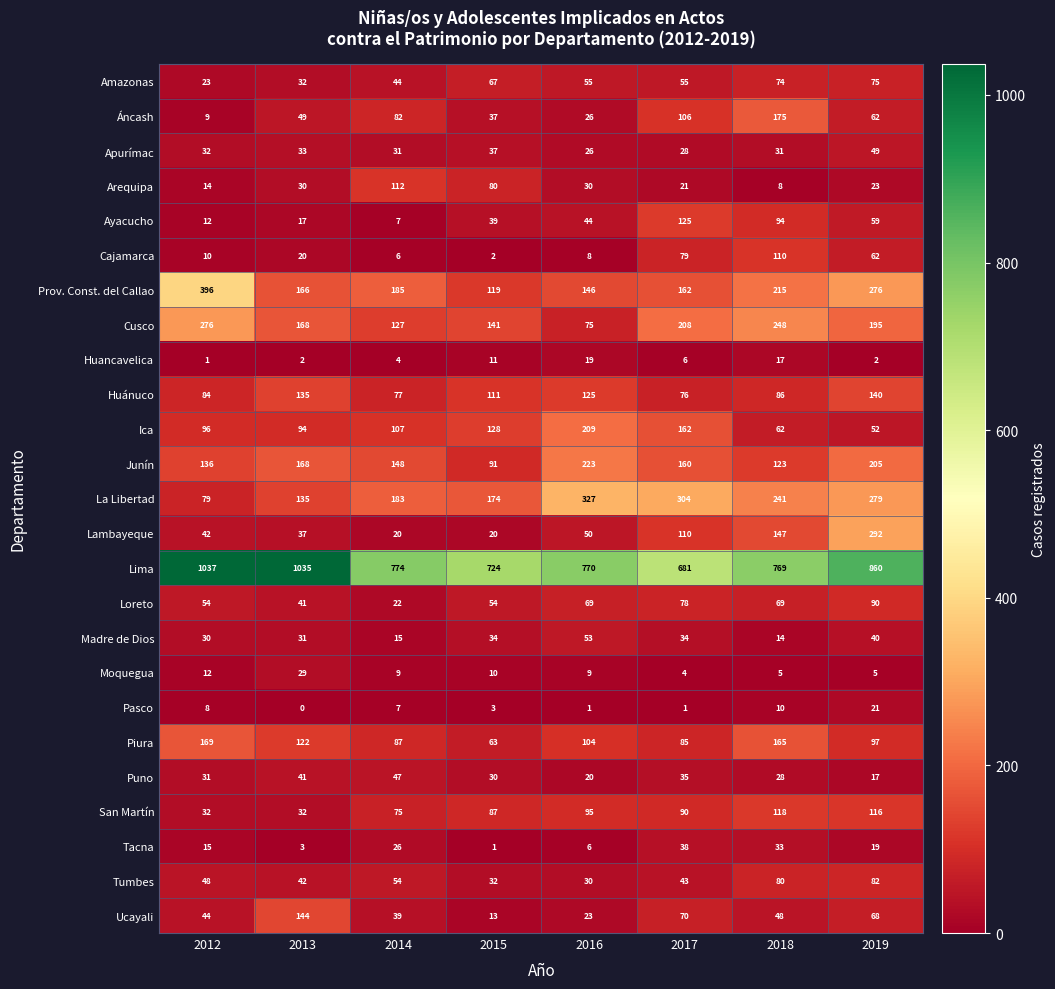

What is the sum of all Tumbes values?

411